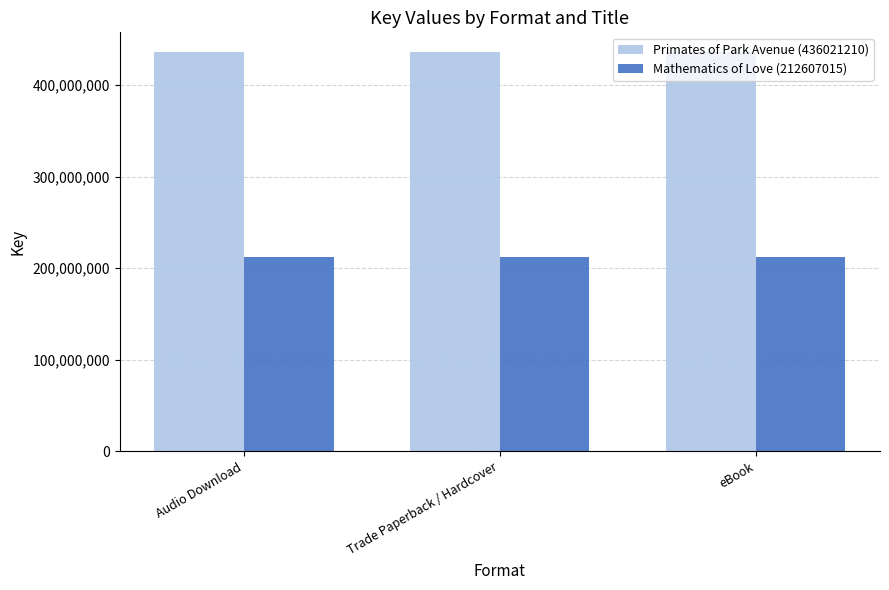

Is the value of Primates of Park Avenue (436021210) at Trade Paperback / Hardcover greater than the value of Mathematics of Love (212607015) at Trade Paperback / Hardcover?

Yes